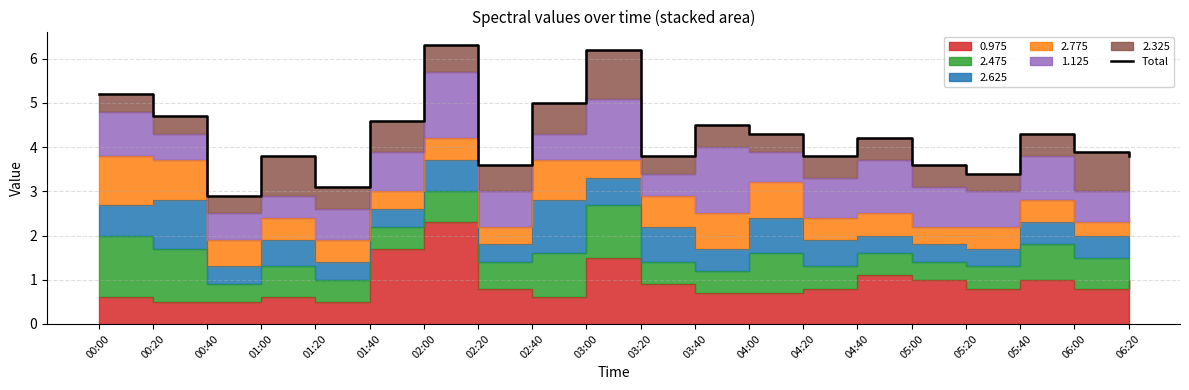

What is the change in value from 03:40 to 04:00?

-0.2